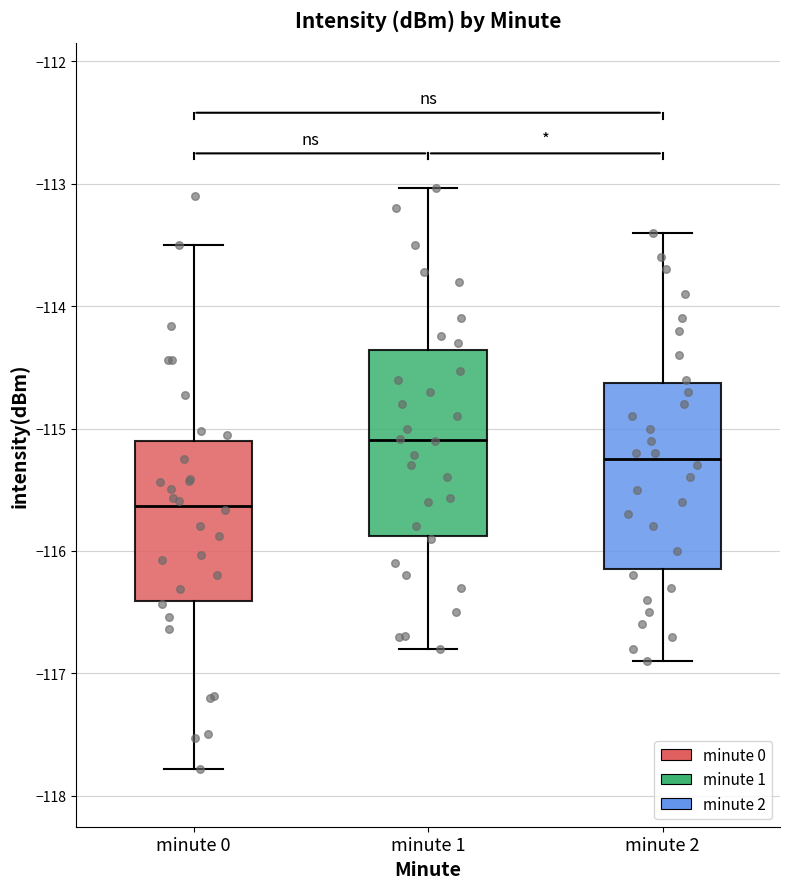

Reading left to right, transcribe this box plot: for each box, give where its median line is, the range the box spans, and where its two whiskers end, as read against the y-axis. The values are not printed on the chart, so give them approximately, as read against the axis.

minute 0: median -115.6, box -116.4 to -115.1, whiskers -117.8 to -113.5
minute 1: median -115.1, box -115.9 to -114.4, whiskers -116.8 to -113.0
minute 2: median -115.2, box -116.1 to -114.6, whiskers -116.9 to -113.4